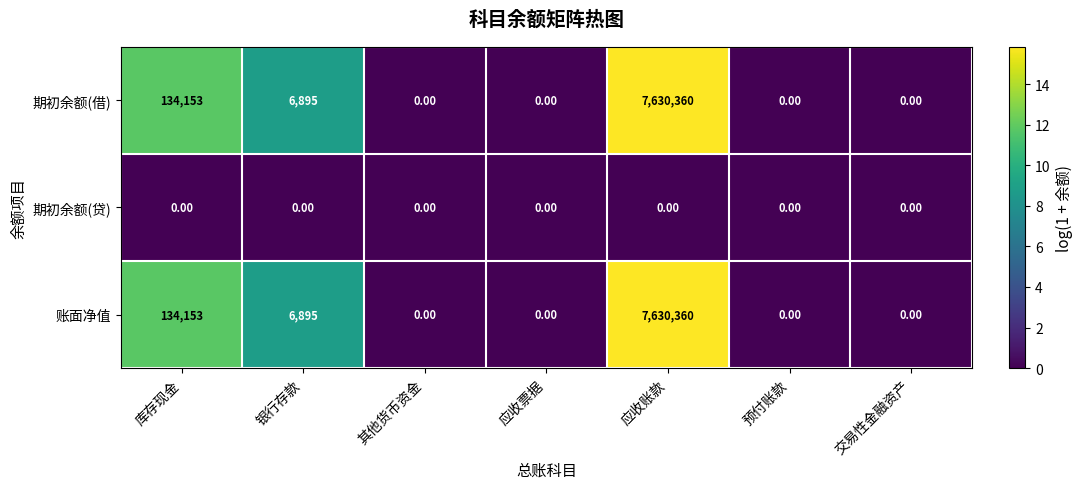

What is the difference between the second highest and second lowest values in the 期初余额(借) series?

134153